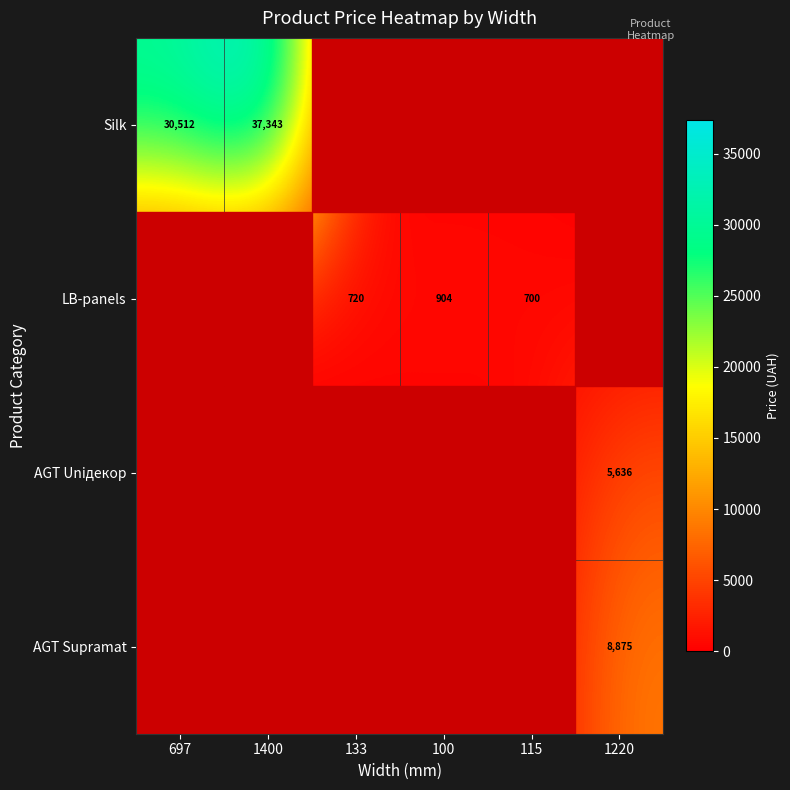

Is it true that Silk equals 30512 at 697?

True